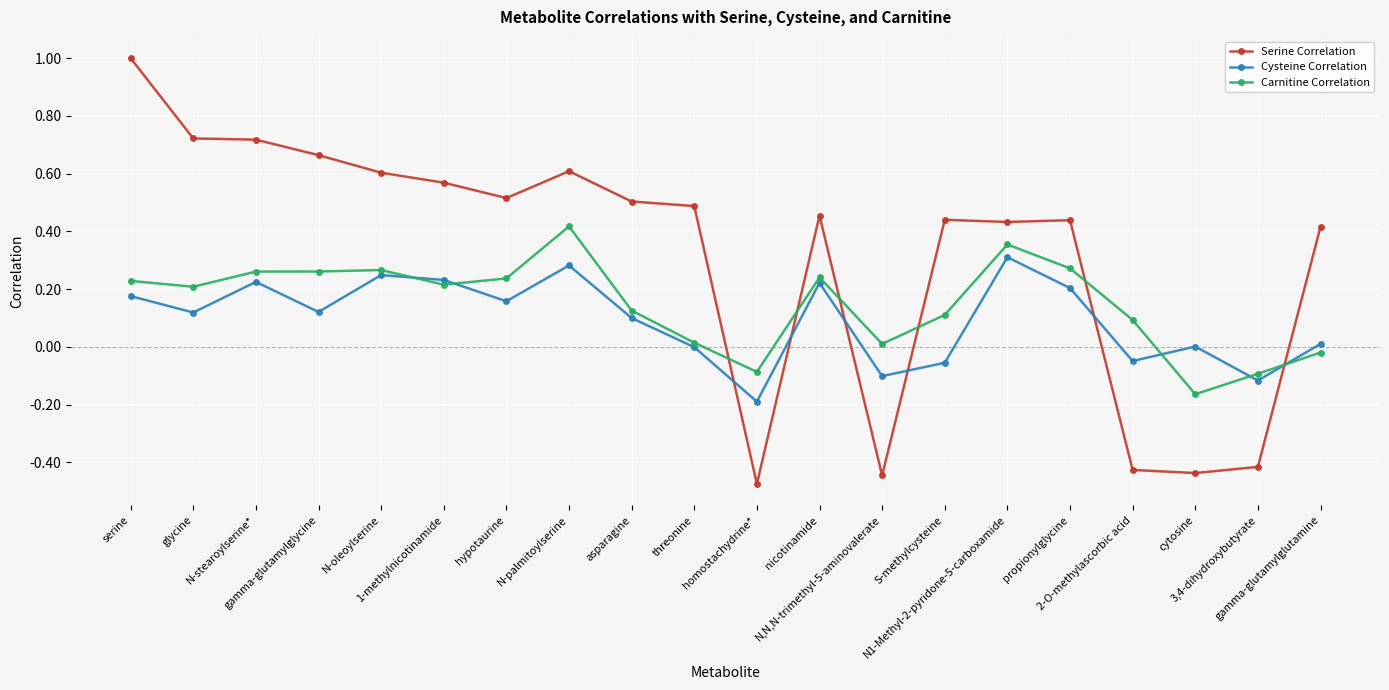

Which series has the widest spread of values?

Serine Correlation